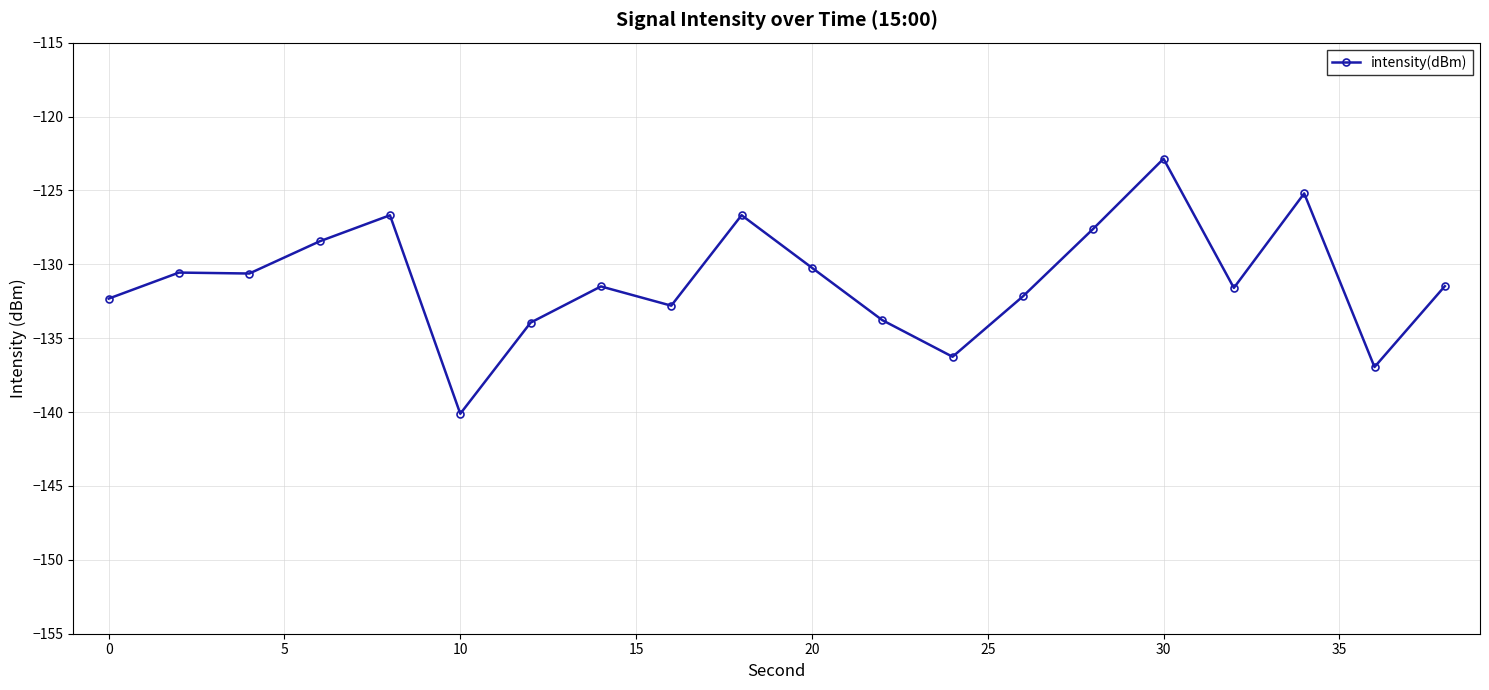

What is the value of the 13th point from the left?

-136.3